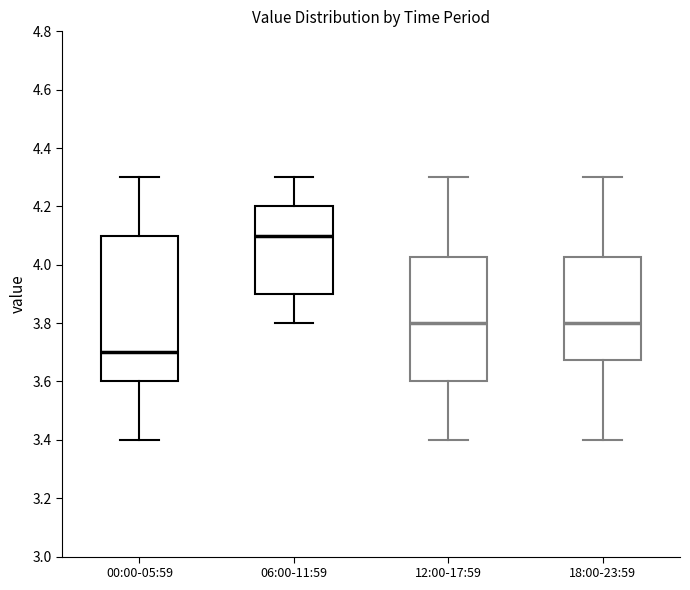

Which box has the lowest median line?

00:00-05:59